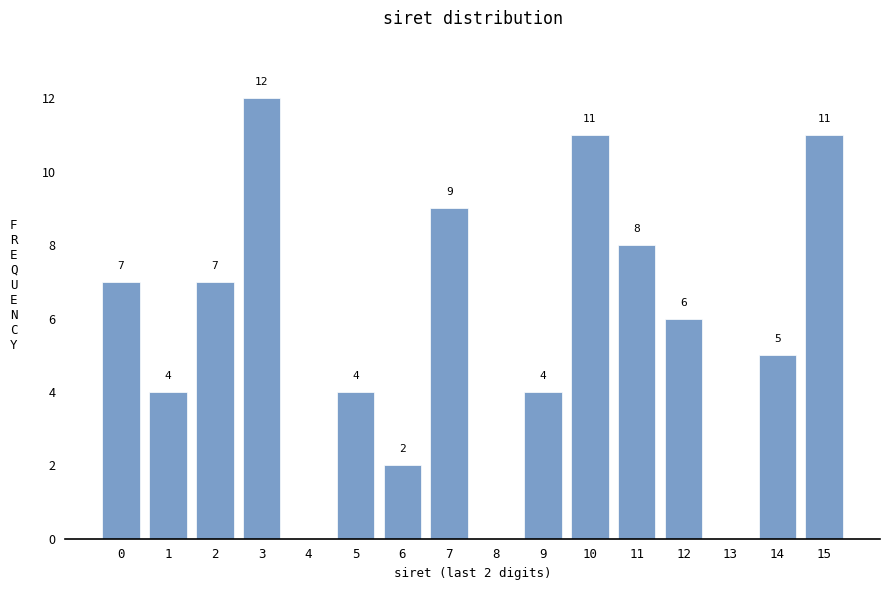

Reading left to right, extract all data points from this chart.

0=7	1=4	2=7	3=12	4=0	5=4	6=2	7=9	8=0	9=4	10=11	11=8	12=6	13=0	14=5	15=11